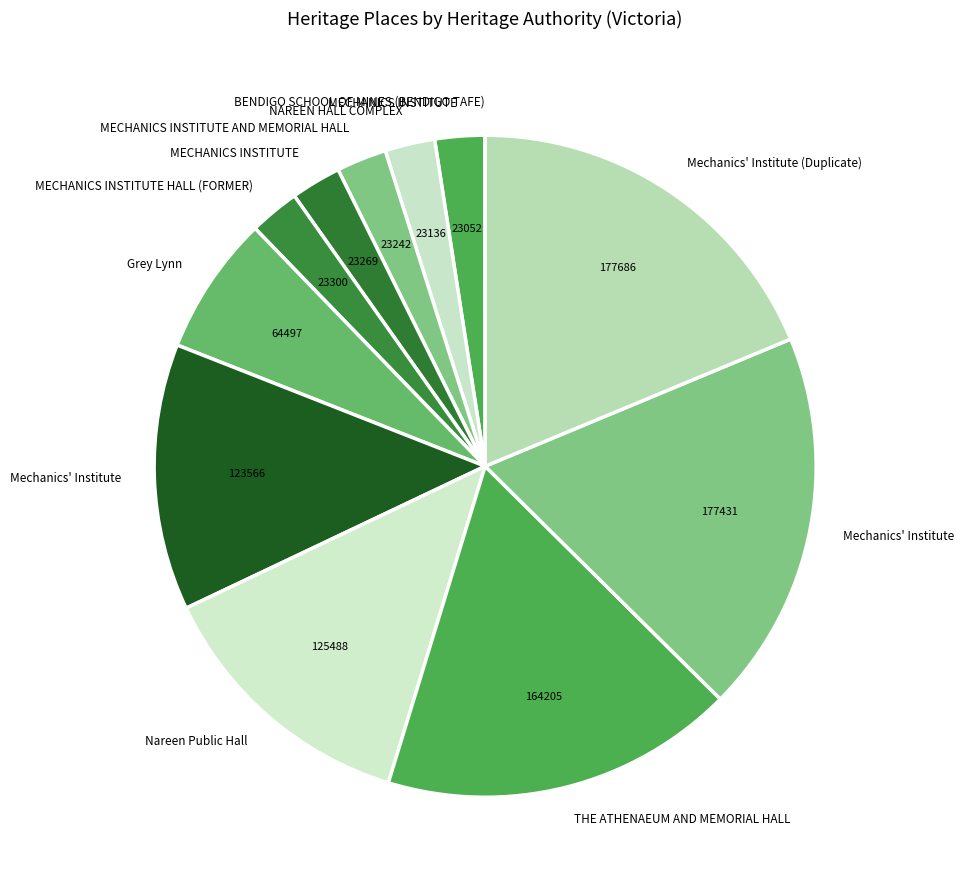

Is there any slice that represents more than half of the pie?

No